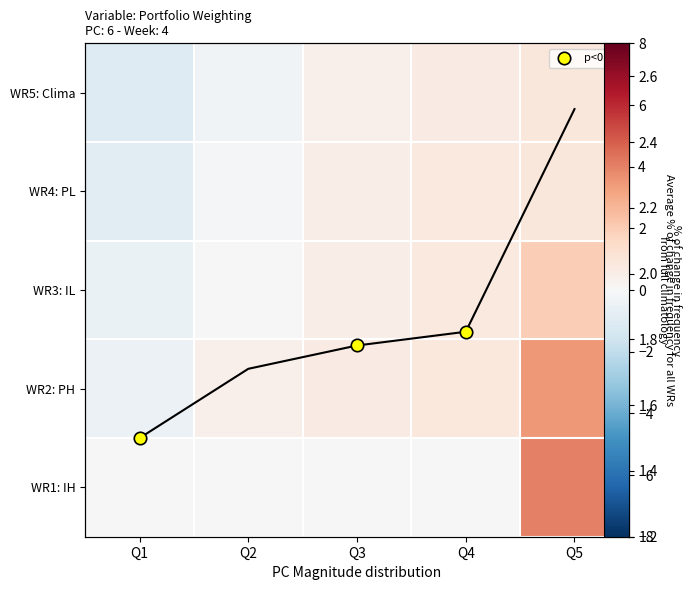

List the series in order of their peak value, lowest first.

WR5: Clima, WR4: PL, WR3: IL, WR2: PH, WR1: IH